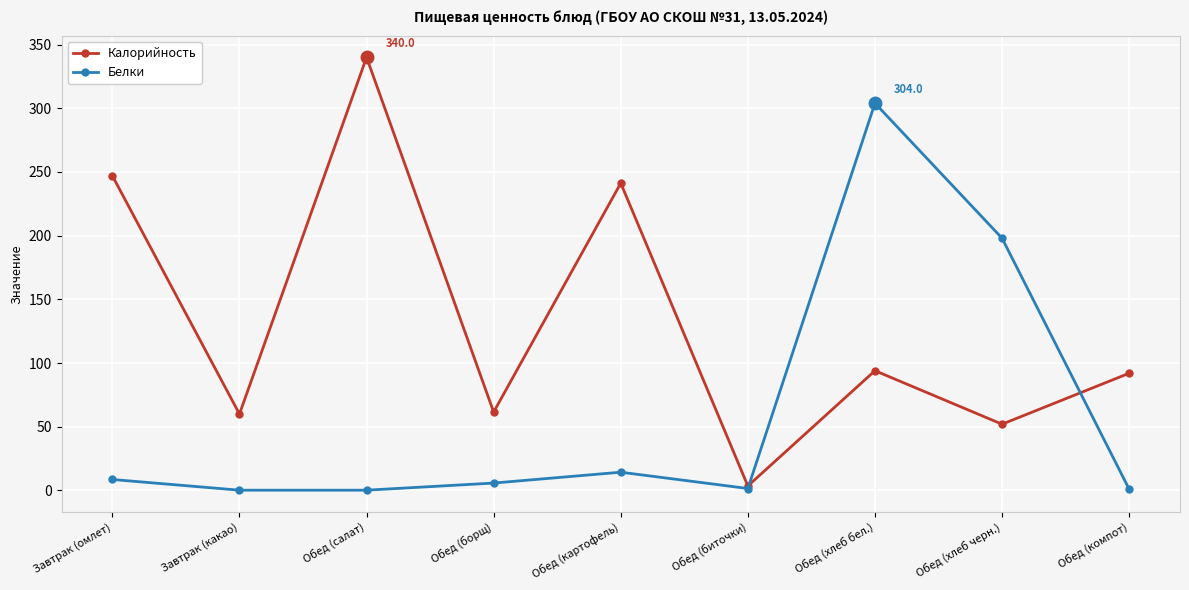

Where is Белки nearest to the value 152?

Обед (хлеб черн.)